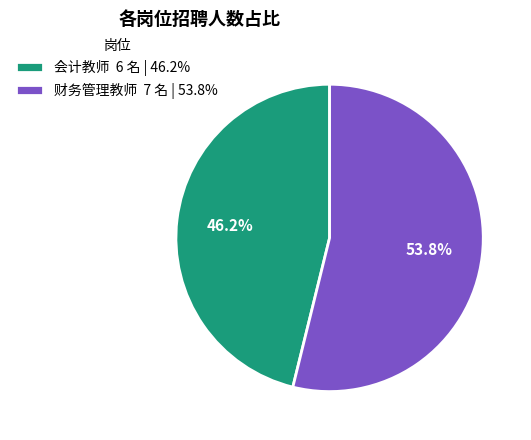

To the nearest percent, what is the difference between the 会计教师 and 财务管理教师 slice percentages?

8%